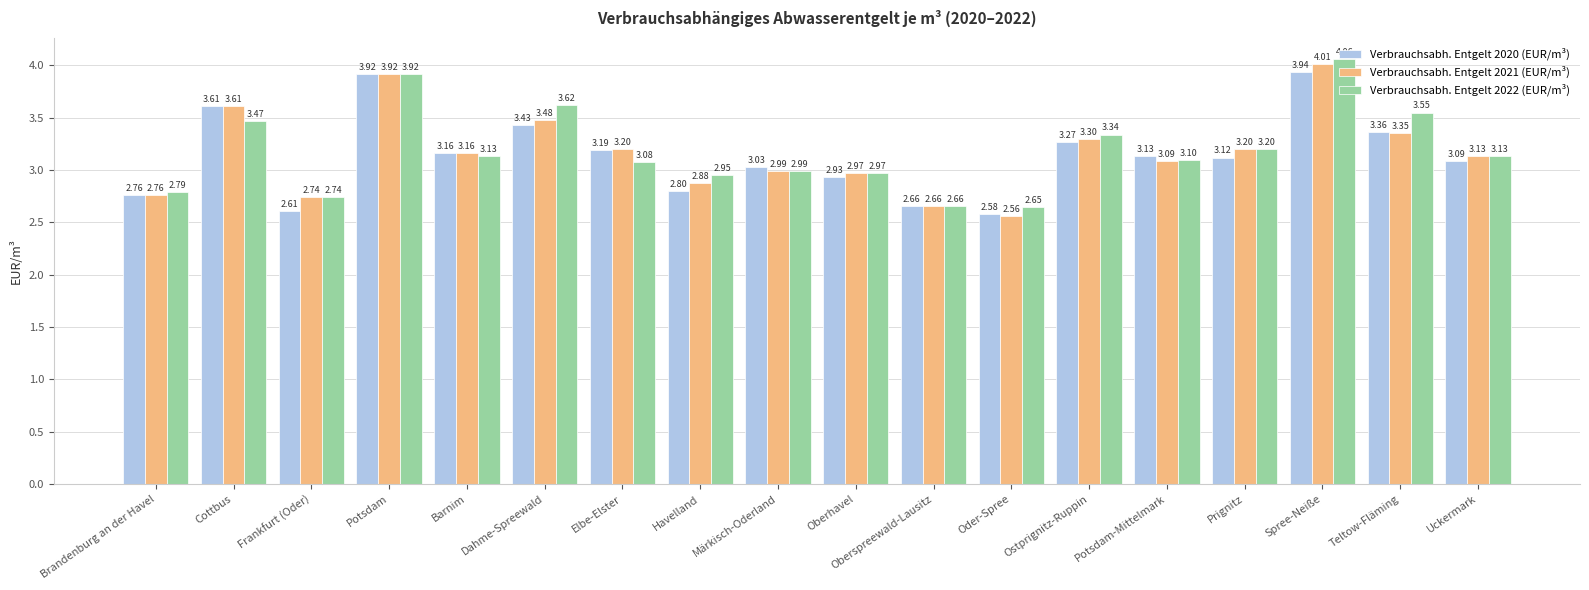

At which label does Verbrauchsabh. Entgelt 2022 (EUR/m³) first exceed 3?

Cottbus